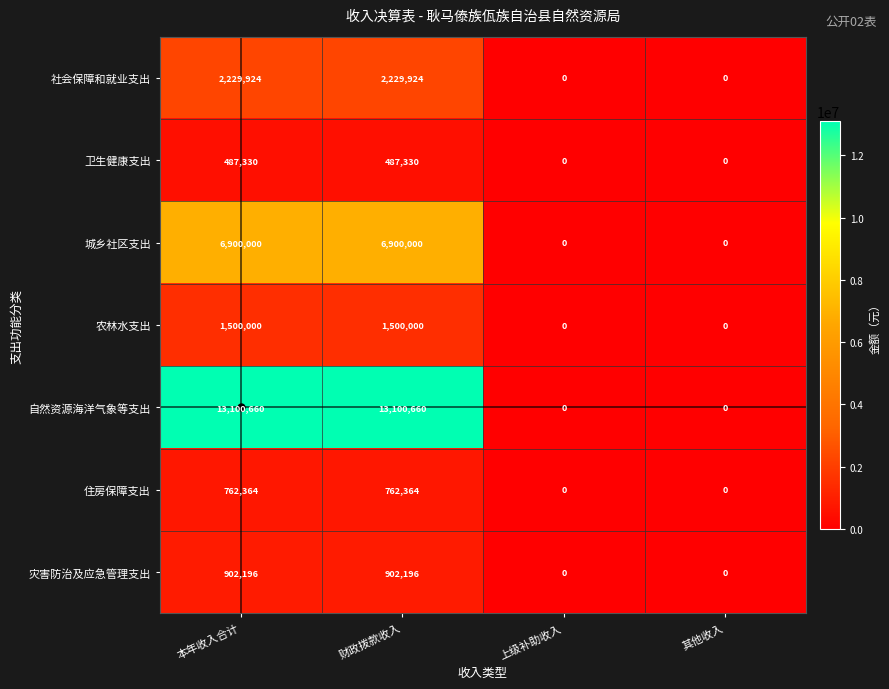

List the series in order of their peak value, highest first.

自然资源海洋气象等支出, 城乡社区支出, 社会保障和就业支出, 农林水支出, 灾害防治及应急管理支出, 住房保障支出, 卫生健康支出